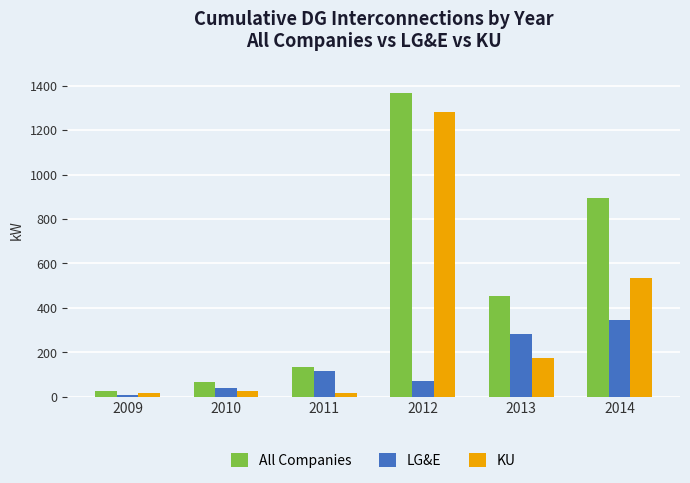

Which series changed the most between 2009 and 2013?

All Companies